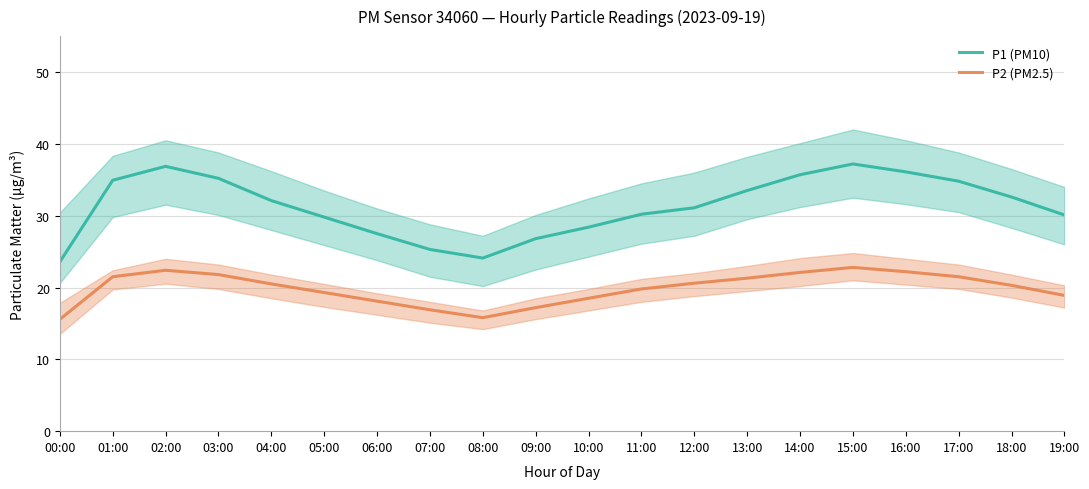

True or false: P1 (PM10) and P2 (PM2.5) intersect in this chart.

False